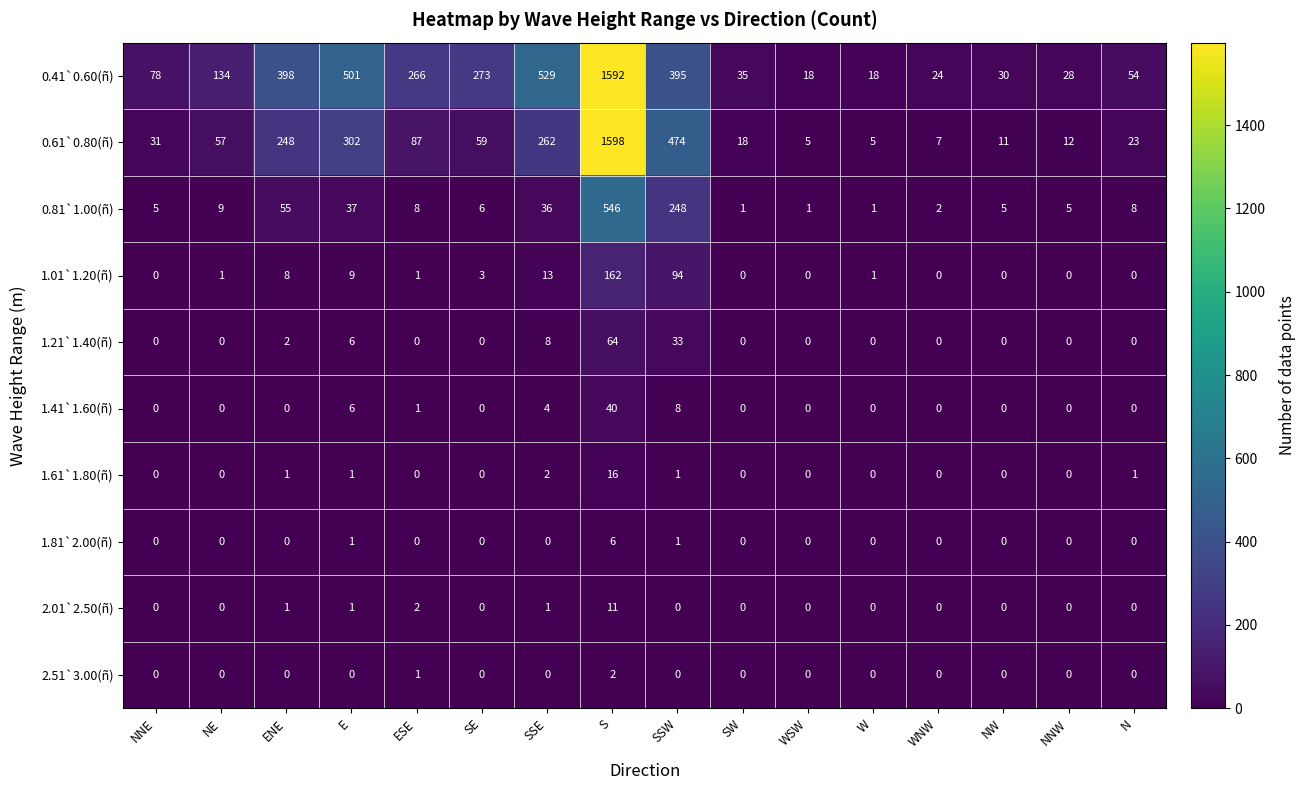

True or false: 1.01`1.20(ñ) has a value of 1 at SE.

False